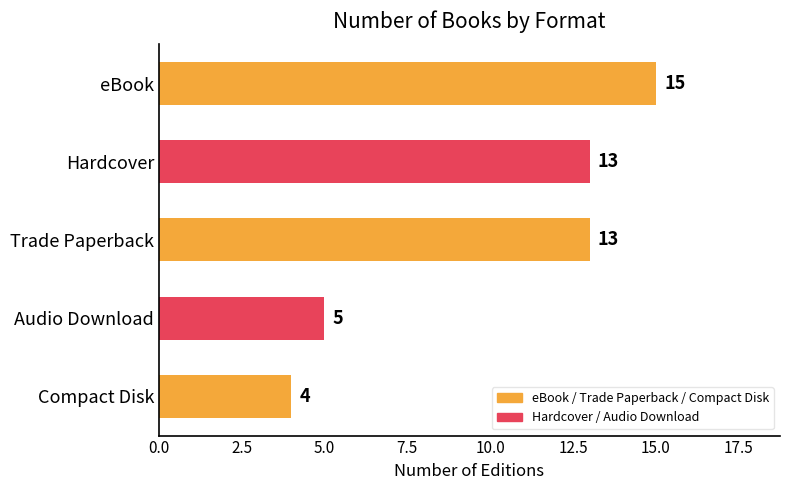

Reading bottom to top, transcribe all the data shown in this chart.

4	5	13	13	15